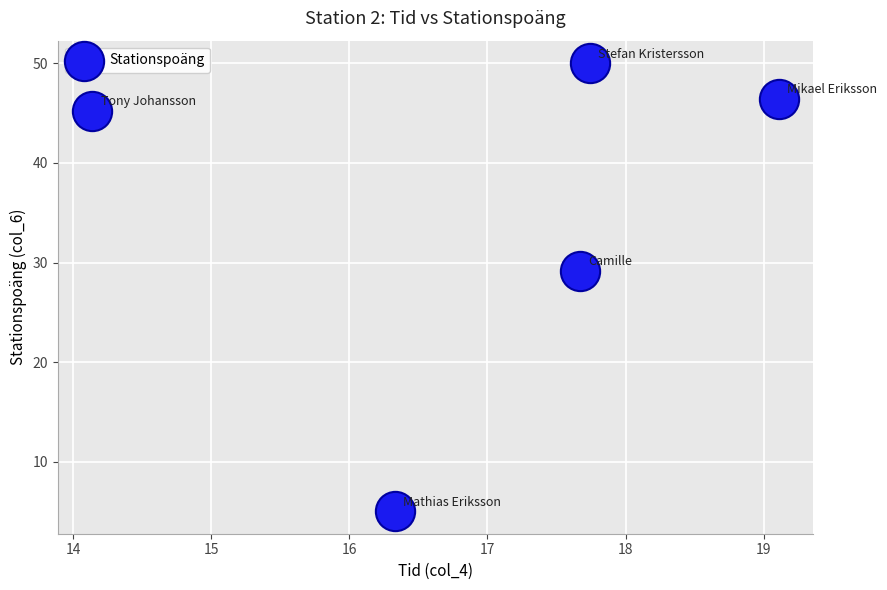

What Y value in the scatter plot is closest to 27?

29.2